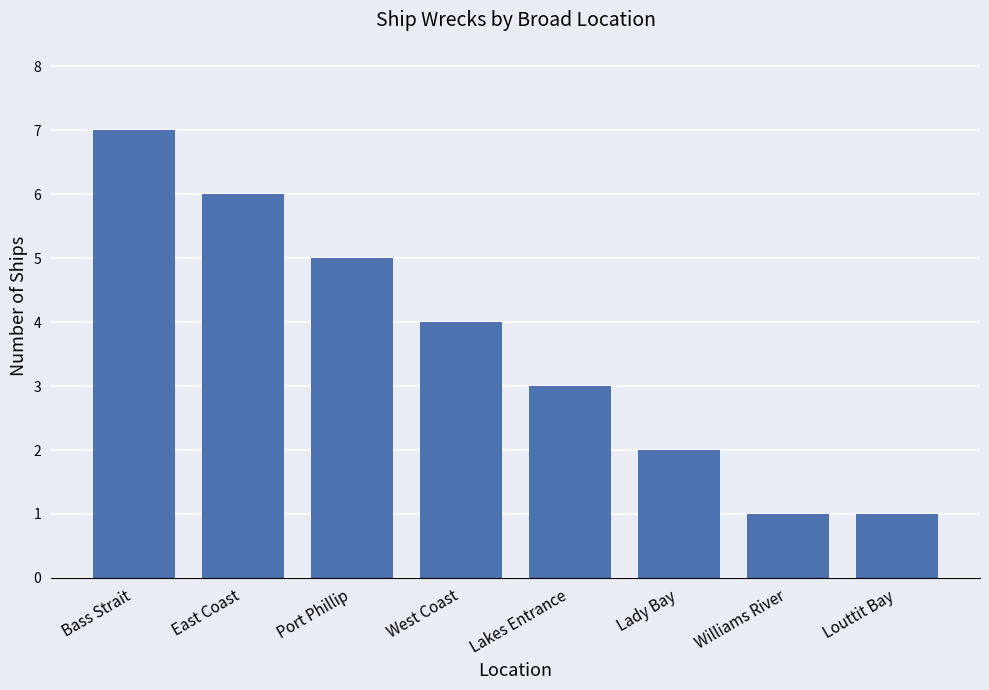

How many values are between 2 and 6?

5